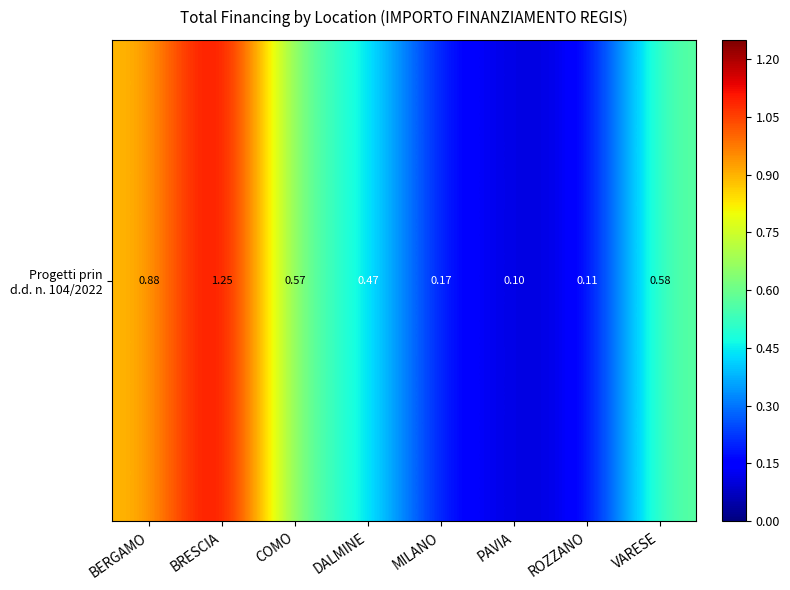

The value at VARESE is 0.6. True or false?

True